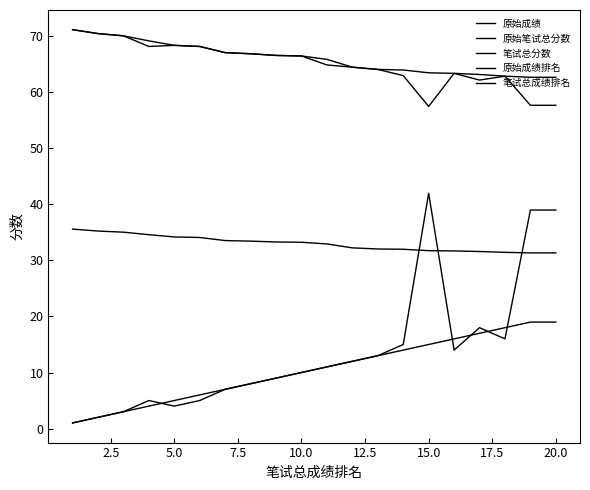

Is this an area chart (filled region under the line)?

No